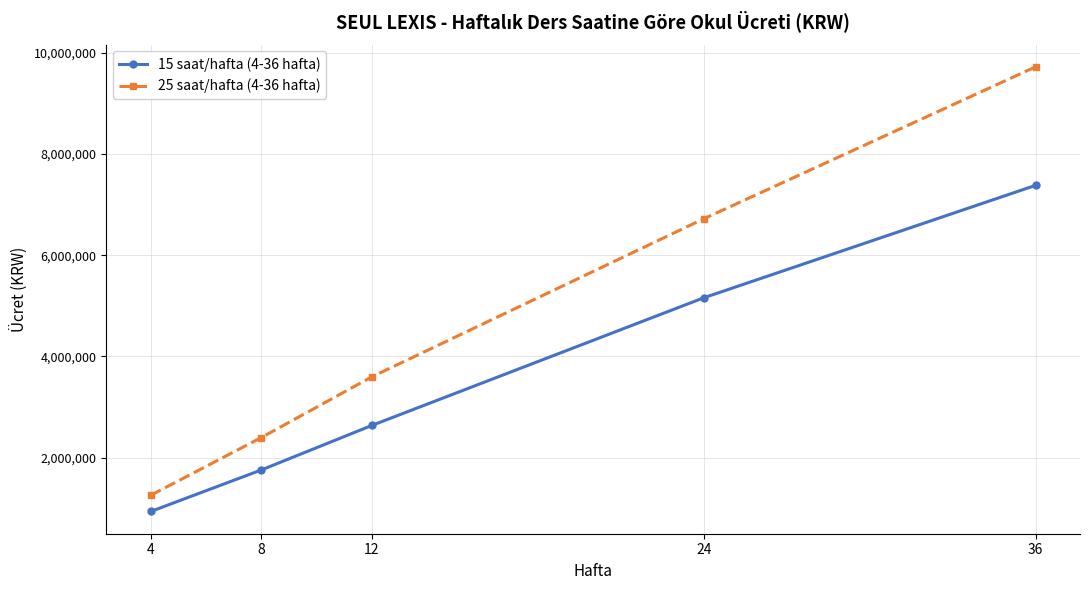

Reading right to left, what are all the values shown in this chart?

15 saat/hafta (4-36 hafta): 36=7380000	24=5160000	12=2640000	8=1760000	4=940000
25 saat/hafta (4-36 hafta): 36=9720000	24=6720000	12=3600000	8=2400000	4=1260000